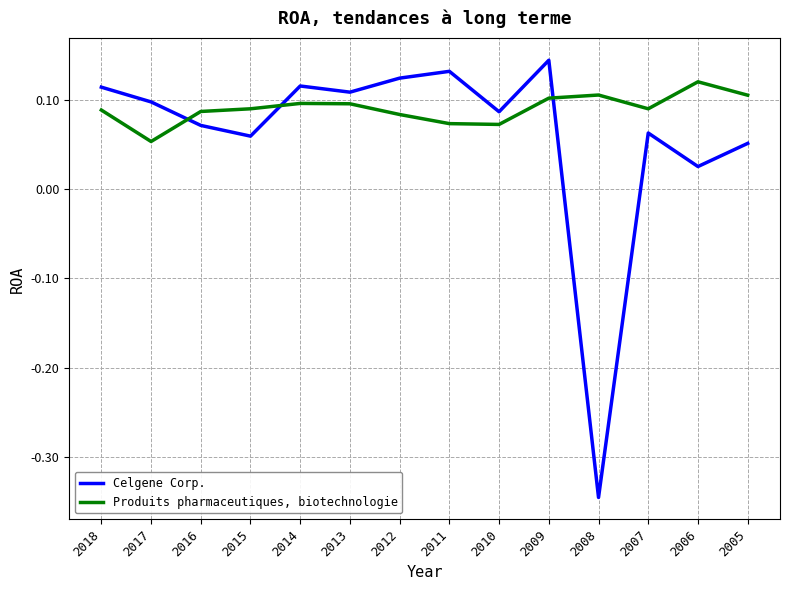

What are all the series names shown in the legend?

Celgene Corp., Produits pharmaceutiques, biotechnologie